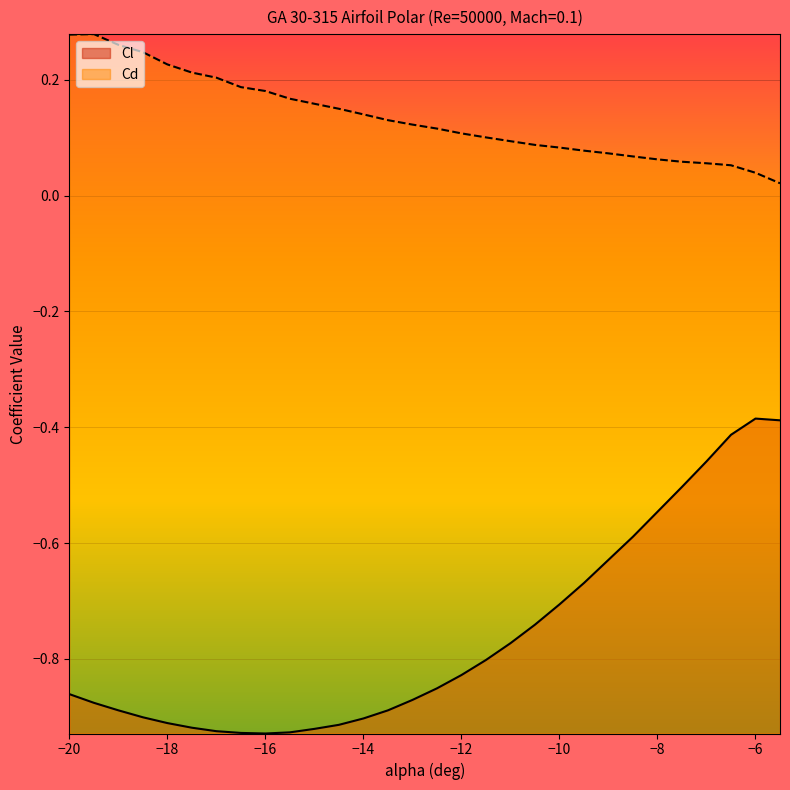

What is the difference between the maximum and minimum values in the Cl series?

0.5